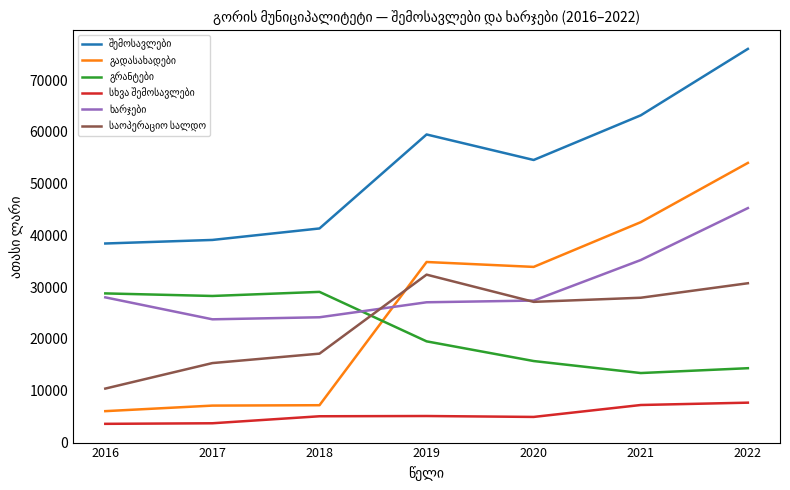

What is the difference between the highest and lowest values at 2020?

49636.2